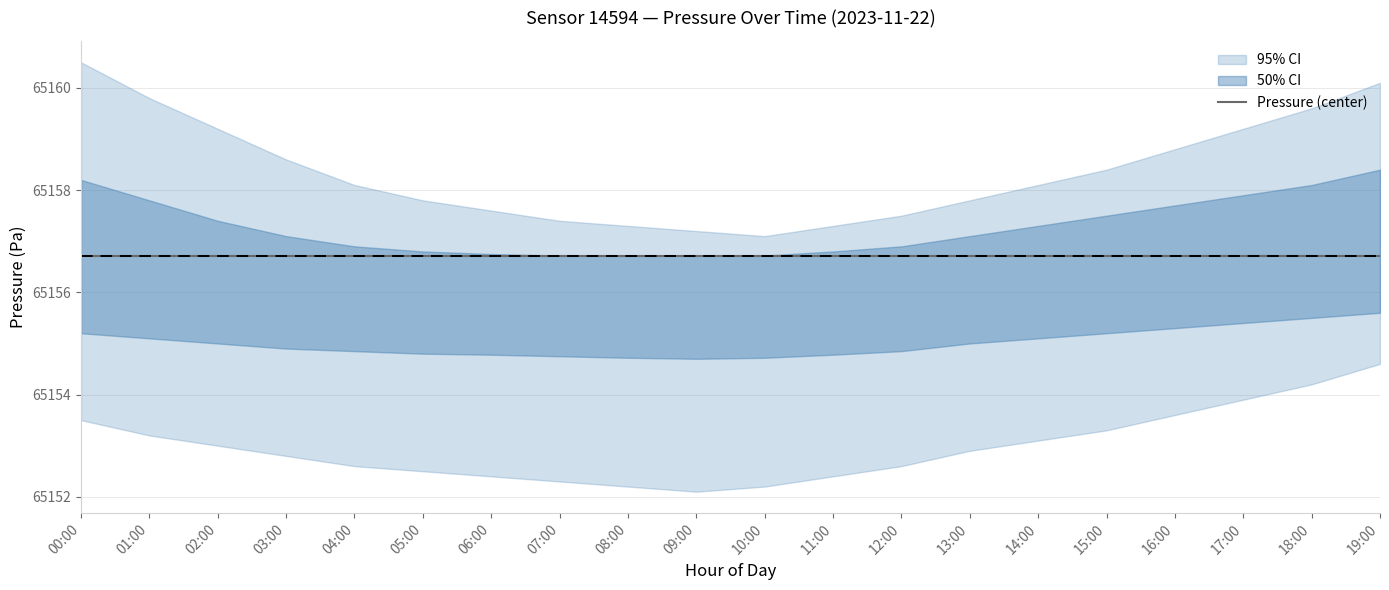

At which category is the sum across all series the highest?

19:00